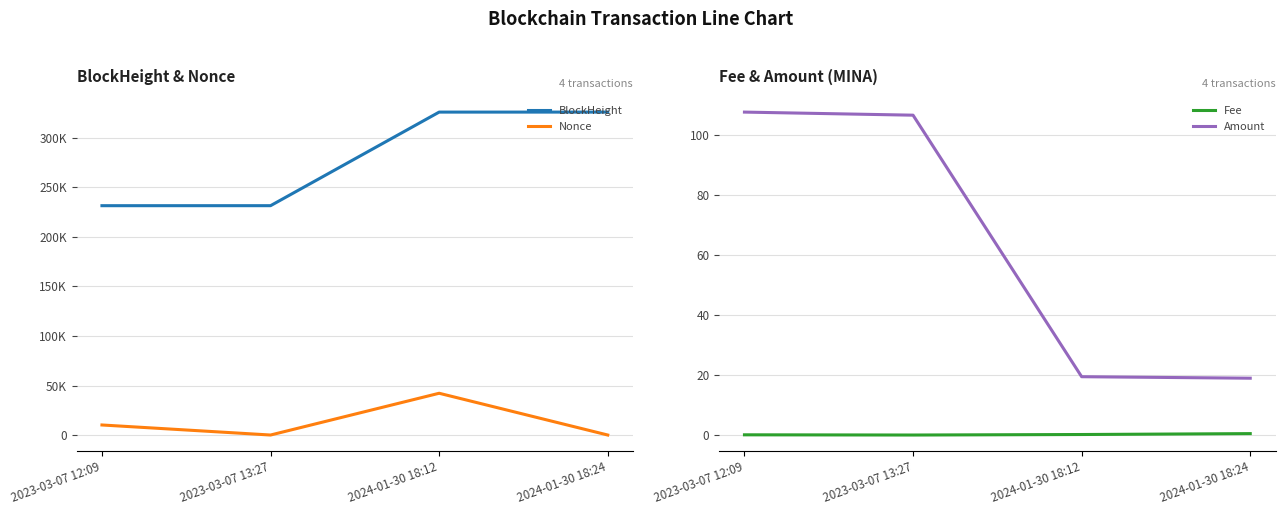

Where is BlockHeight nearest to the value 278867?

2023-03-07 13:27